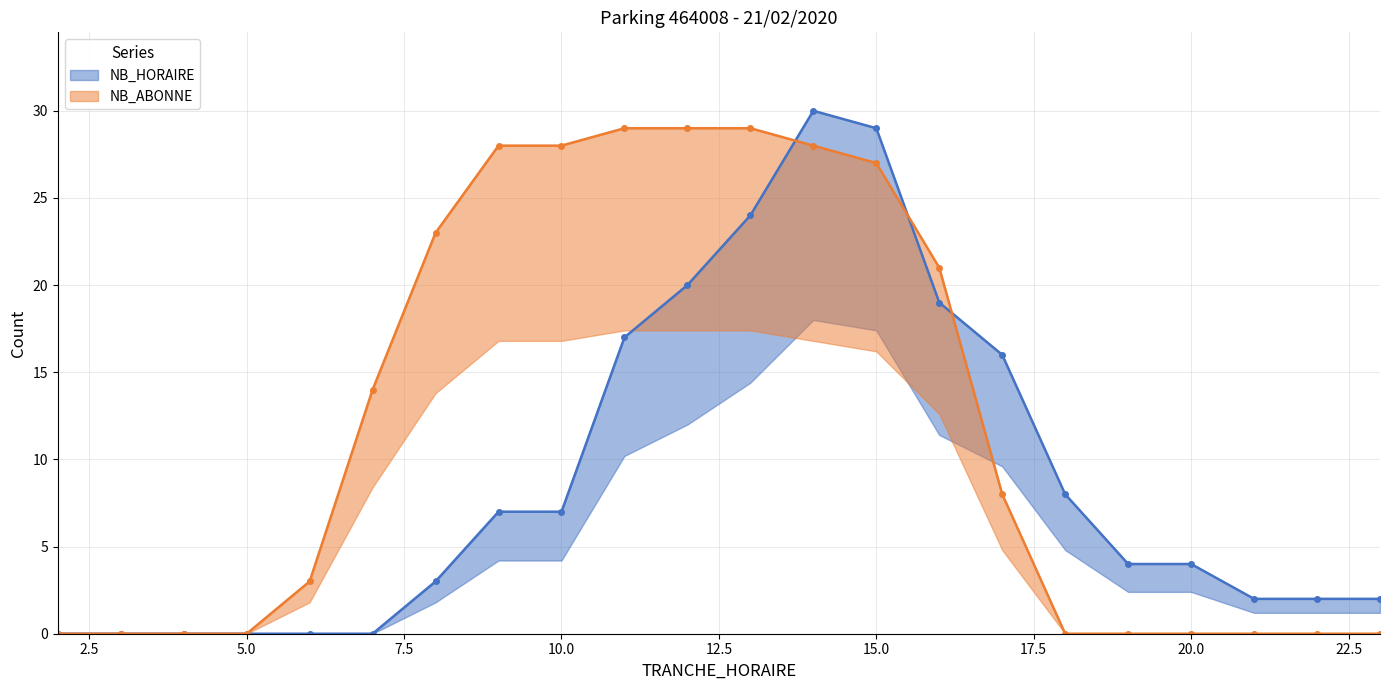

Which series ends up on top after the final intersection of NB_HORAIRE and NB_ABONNE?

NB_HORAIRE